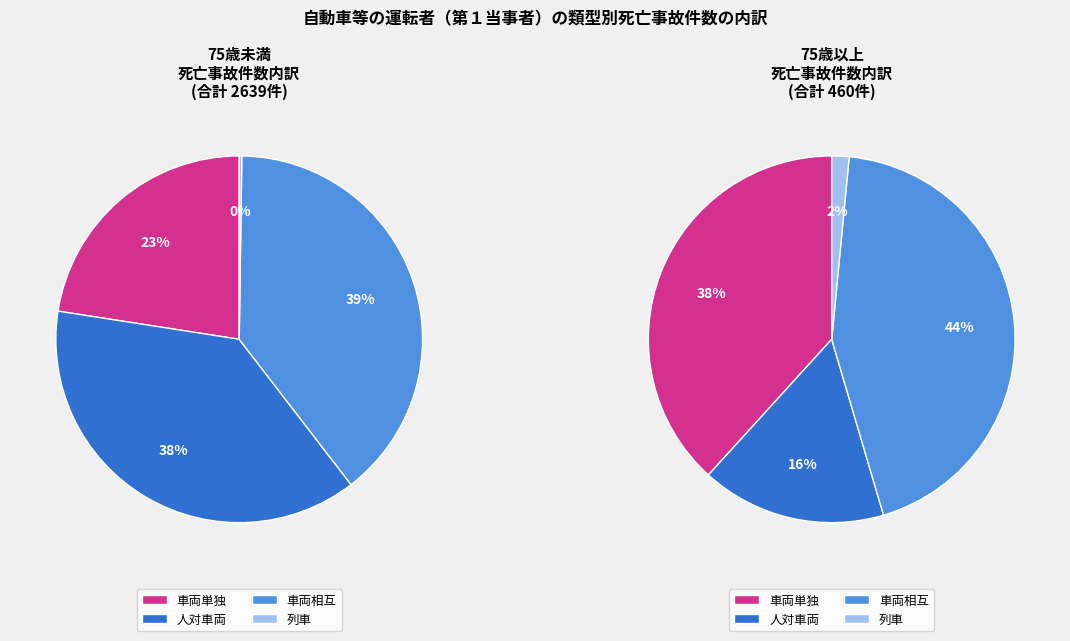

What is the largest slice in the pie chart?

車両相互